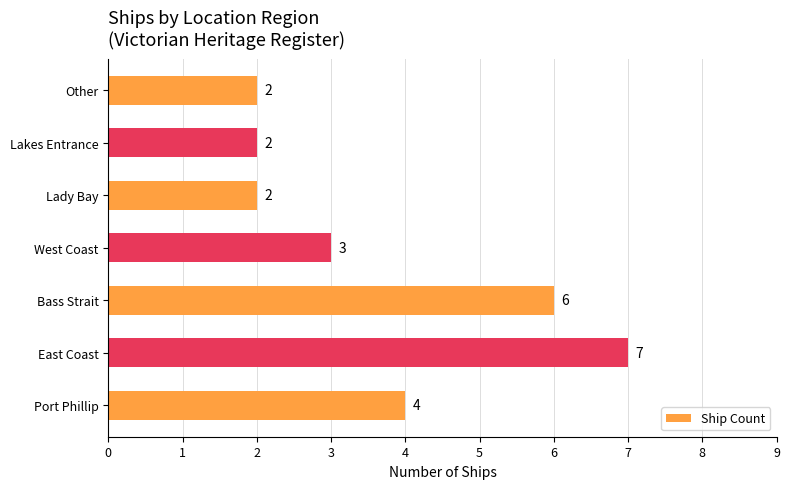

Which label corresponds to the largest value in the chart?

East Coast